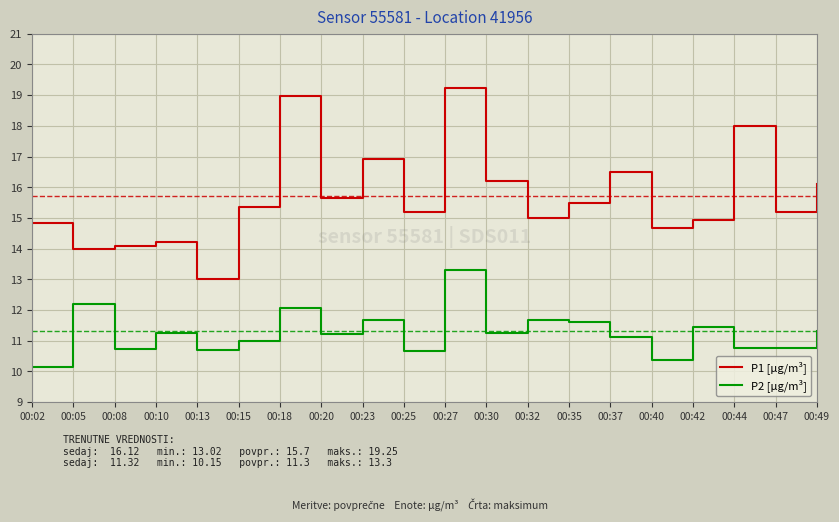

What are all the series names shown in the legend?

P1 [µg/m³], P2 [µg/m³]